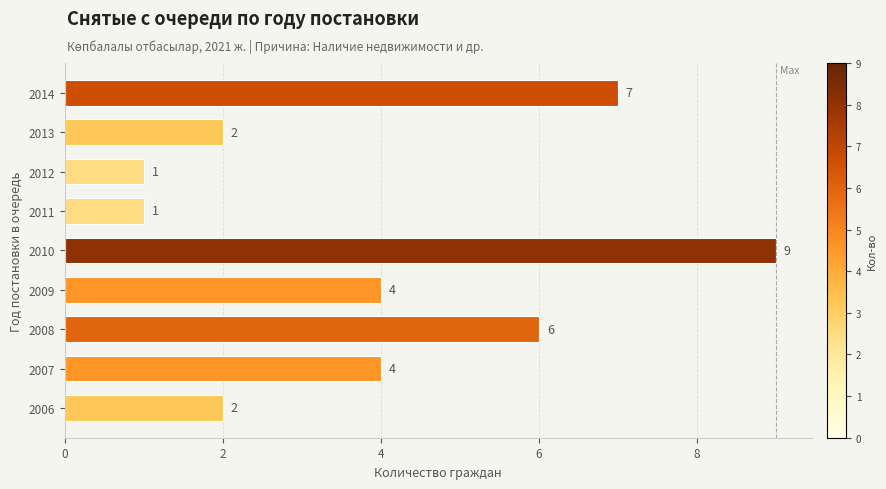

What is the change in value from 2007 to 2011?

-3